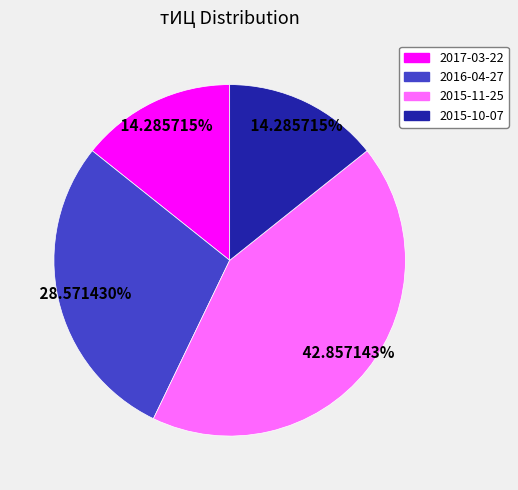

Is there a majority slice in this chart?

No